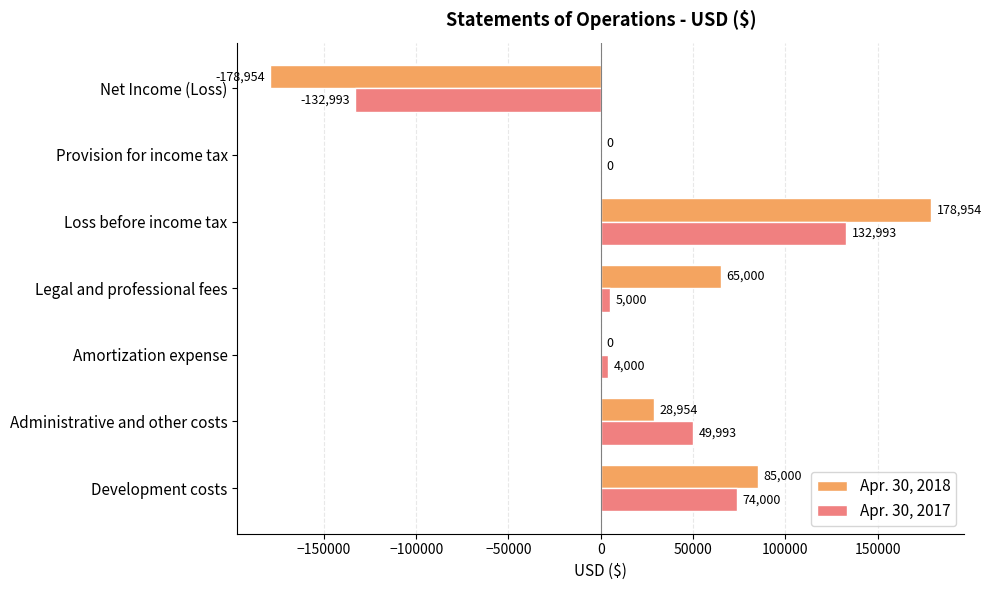

What are all the series names shown in the legend?

Apr. 30, 2018, Apr. 30, 2017